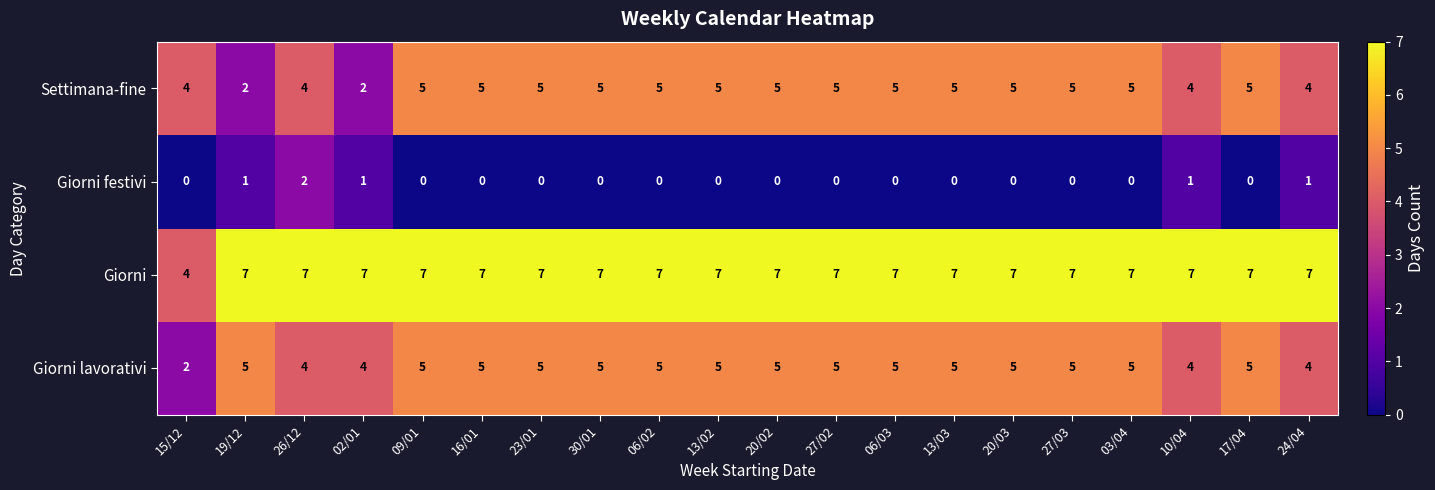

The value of Giorni festivi at 15/12 is 1. True or false?

False